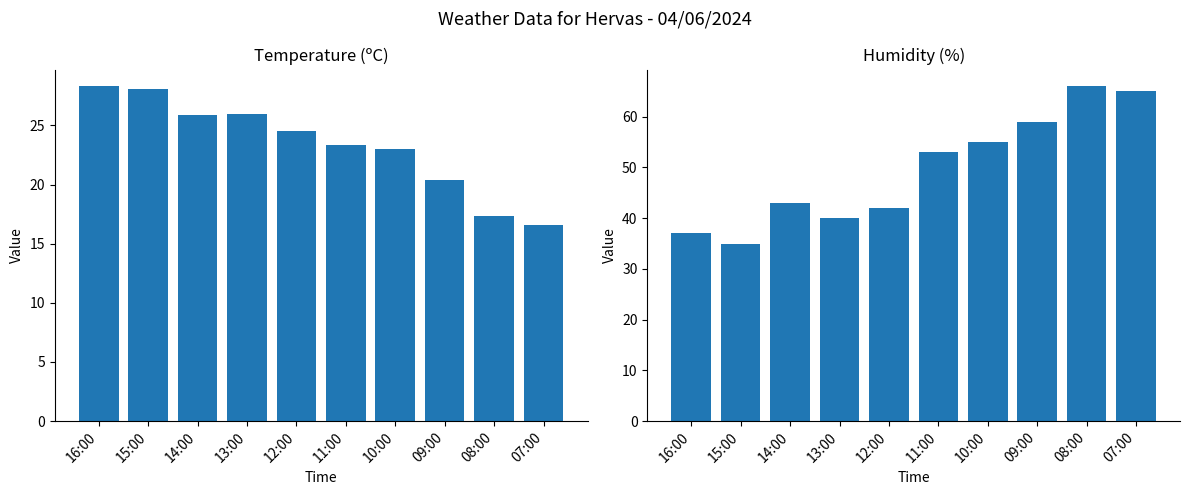

What is the minimum value shown in the chart?

16.6